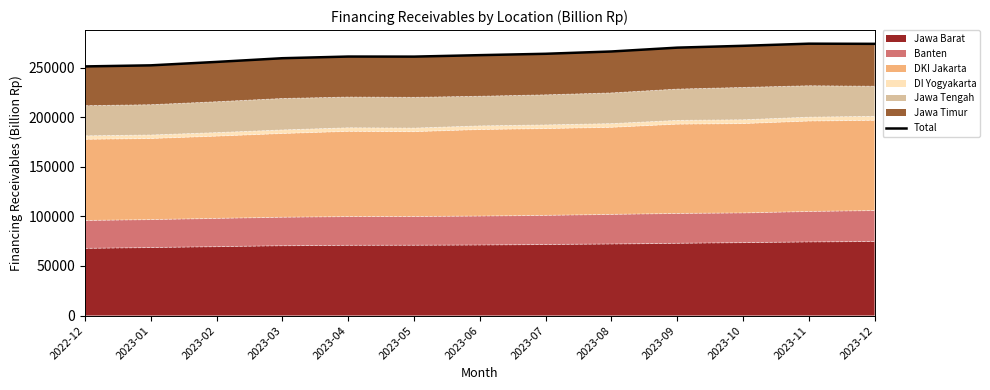

What is the maximum value for Jawa Barat?

74676.6